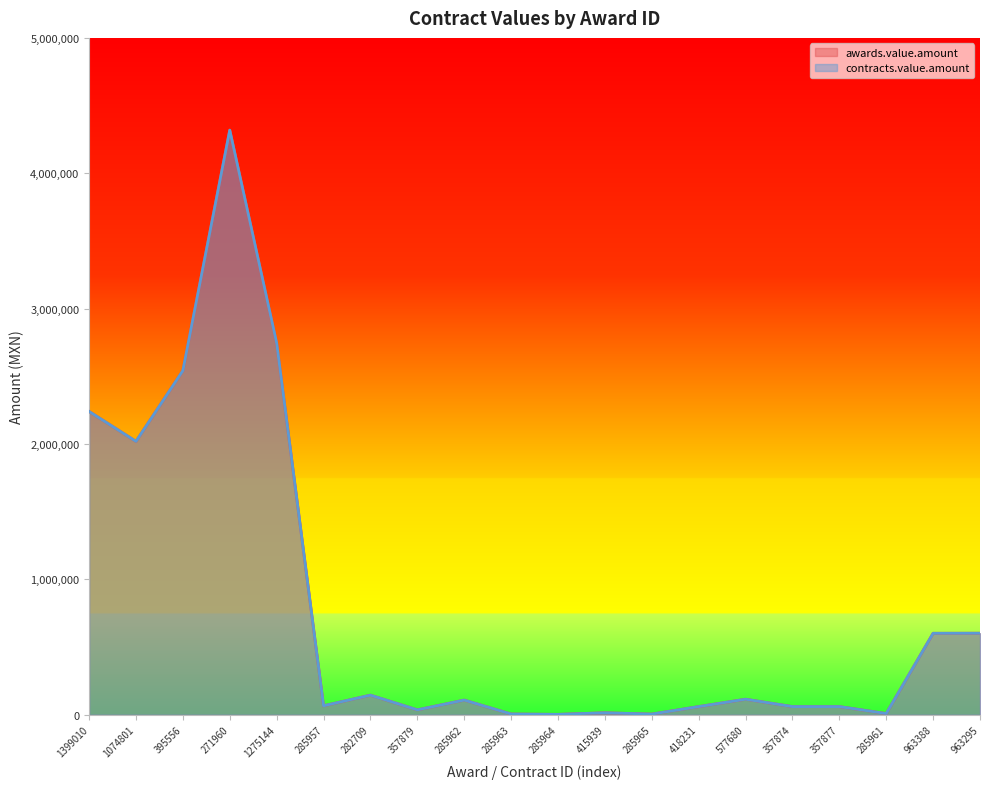

What are all the series names shown in the legend?

awards.value.amount, contracts.value.amount